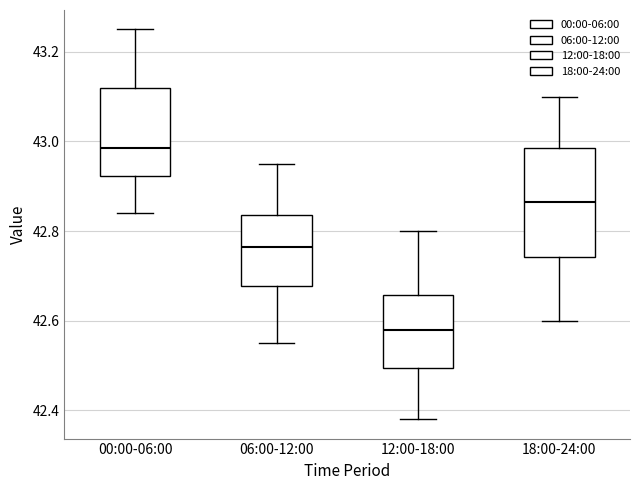

Reading left to right, read every box against the y-axis: the position of its median line, the range the box covers, and the ends of its whiskers. The values are not printed on the chart, so give them approximately, as read against the axis.

00:00-06:00: median 42.98, box 42.92 to 43.12, whiskers 42.84 to 43.26
06:00-12:00: median 42.76, box 42.68 to 42.84, whiskers 42.56 to 42.96
12:00-18:00: median 42.58, box 42.50 to 42.66, whiskers 42.38 to 42.80
18:00-24:00: median 42.86, box 42.74 to 42.98, whiskers 42.60 to 43.10